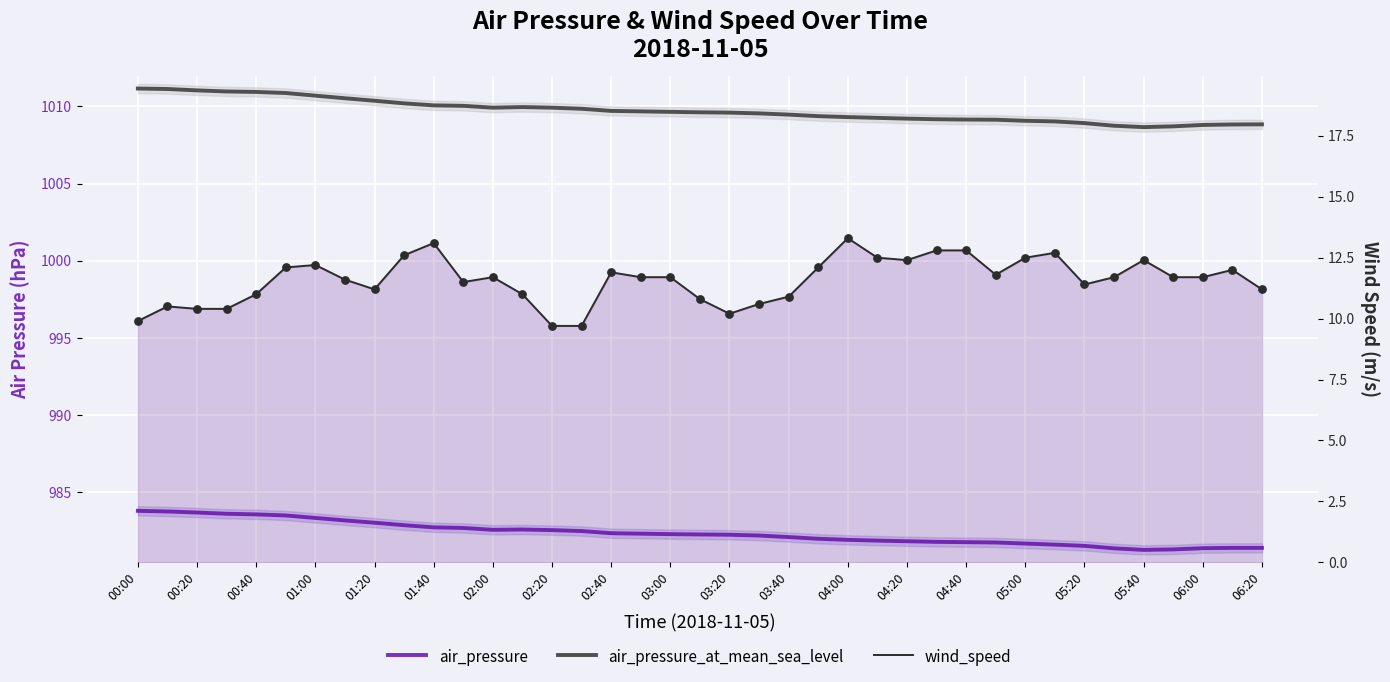

Which series has the largest total across all categories?

air_pressure_at_mean_sea_level